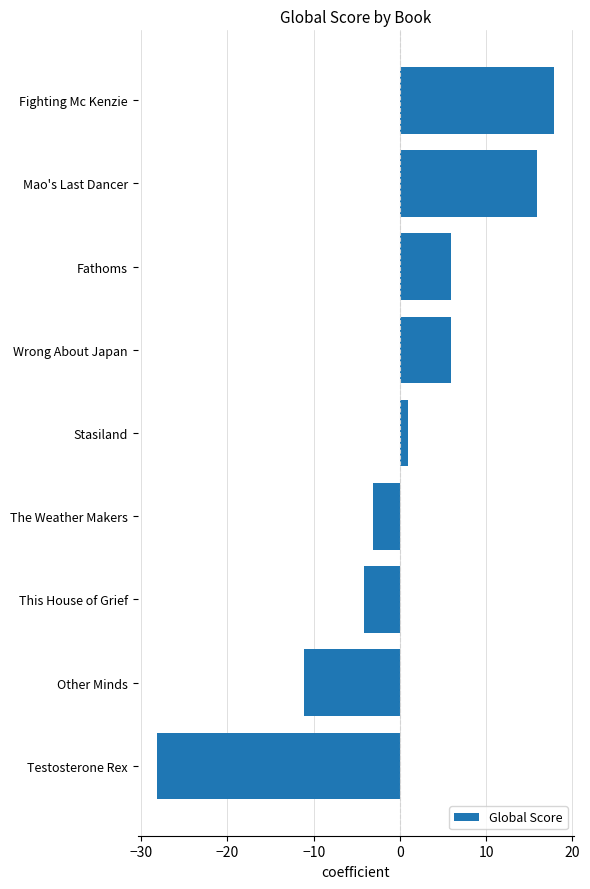

What is the approximate value at The Weather Makers?

-3.1